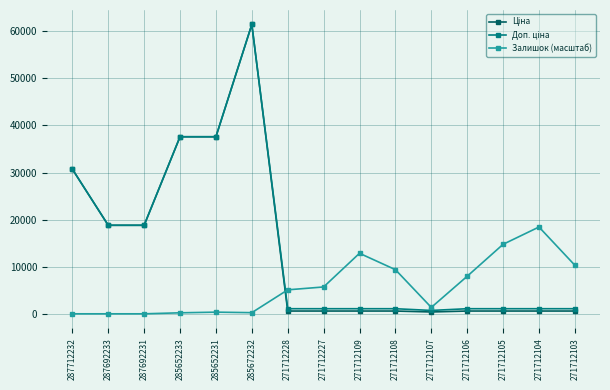

At which category is the sum across all series the highest?

285672232